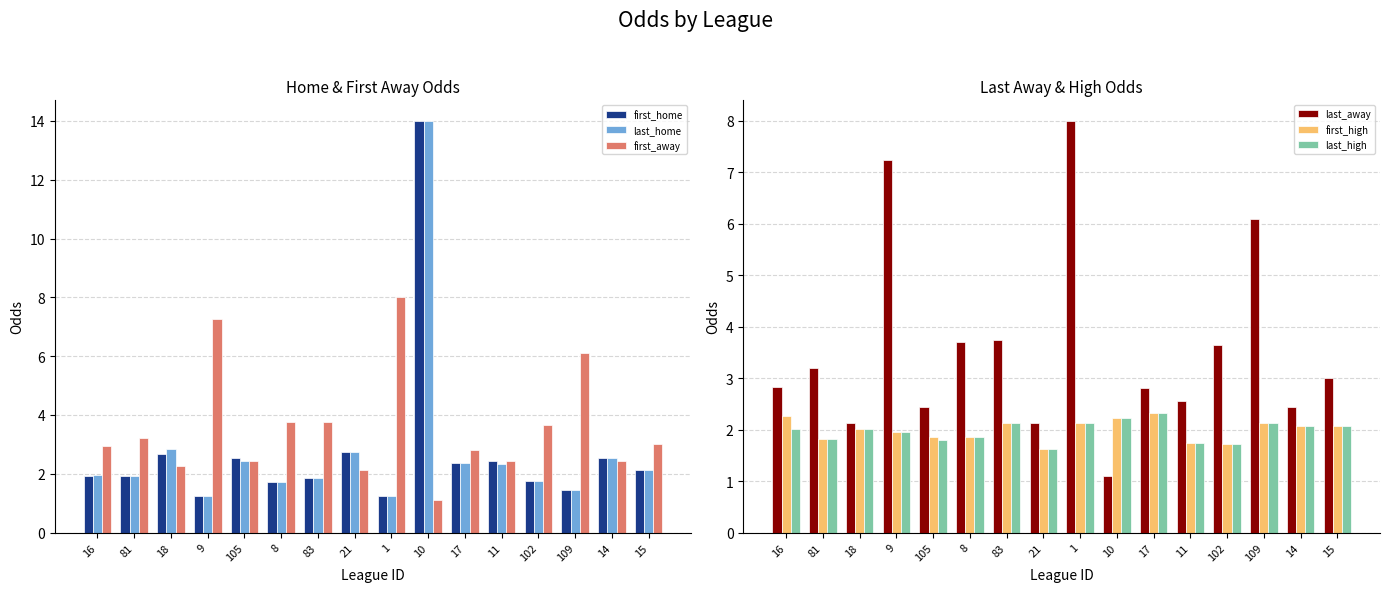

How many values in the first_home series exceed 2?

8